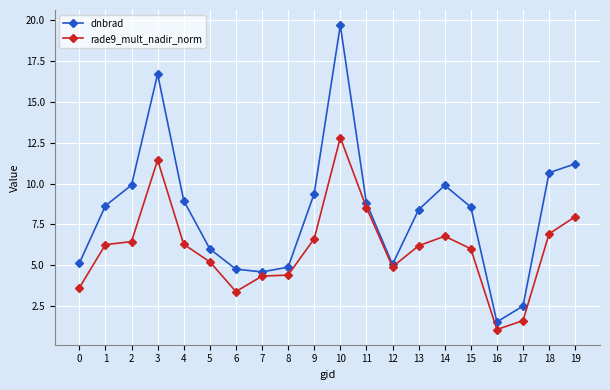

What is the spread (max minus min) of values at 5?

0.8